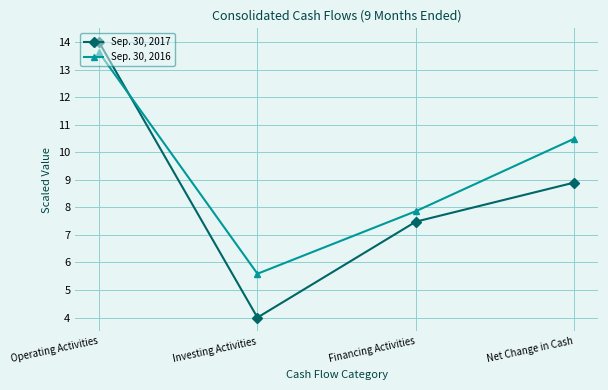

Which series changed the most between Investing Activities and Net Change in Cash?

Sep. 30, 2016